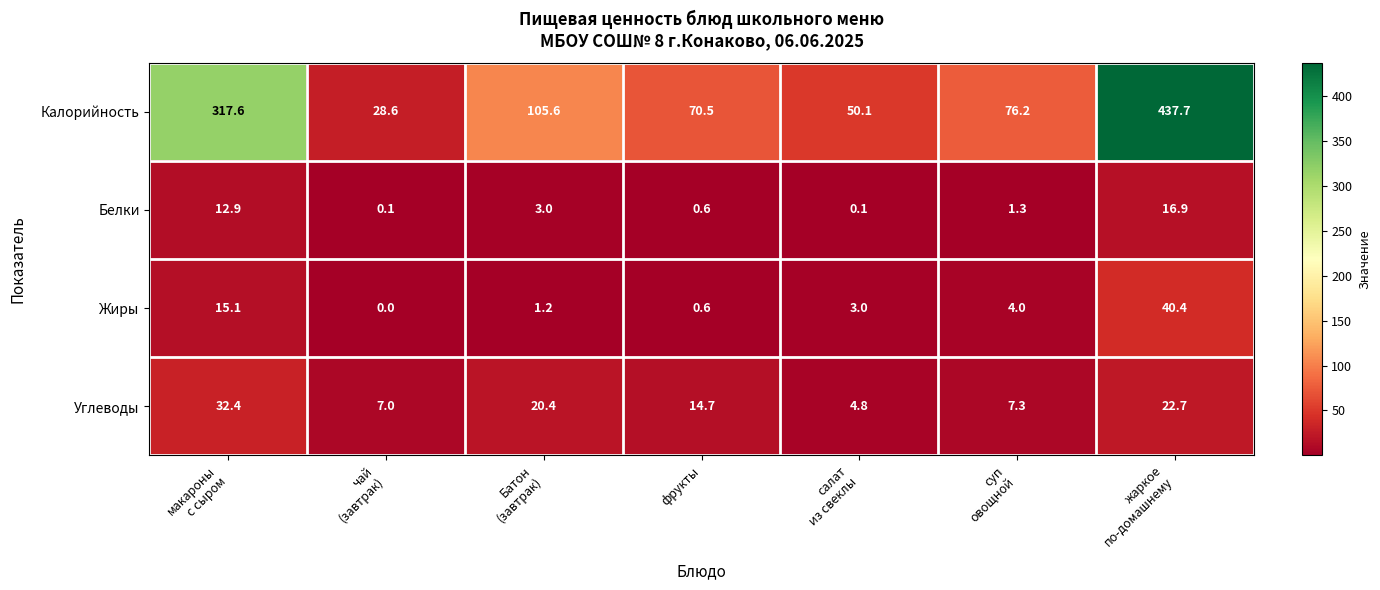

What is the difference between the maximum and second lowest values in the Углеводы series?

25.4